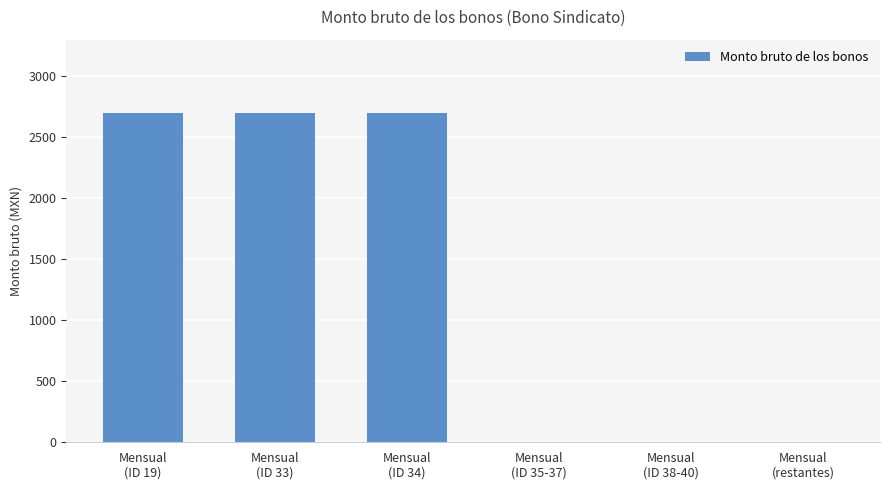

What is the sum of all values?

8100